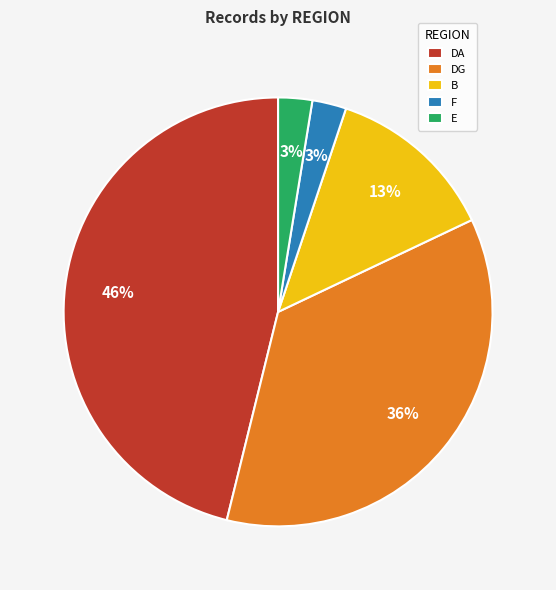

Do B and DA together represent more than half of the pie?

Yes